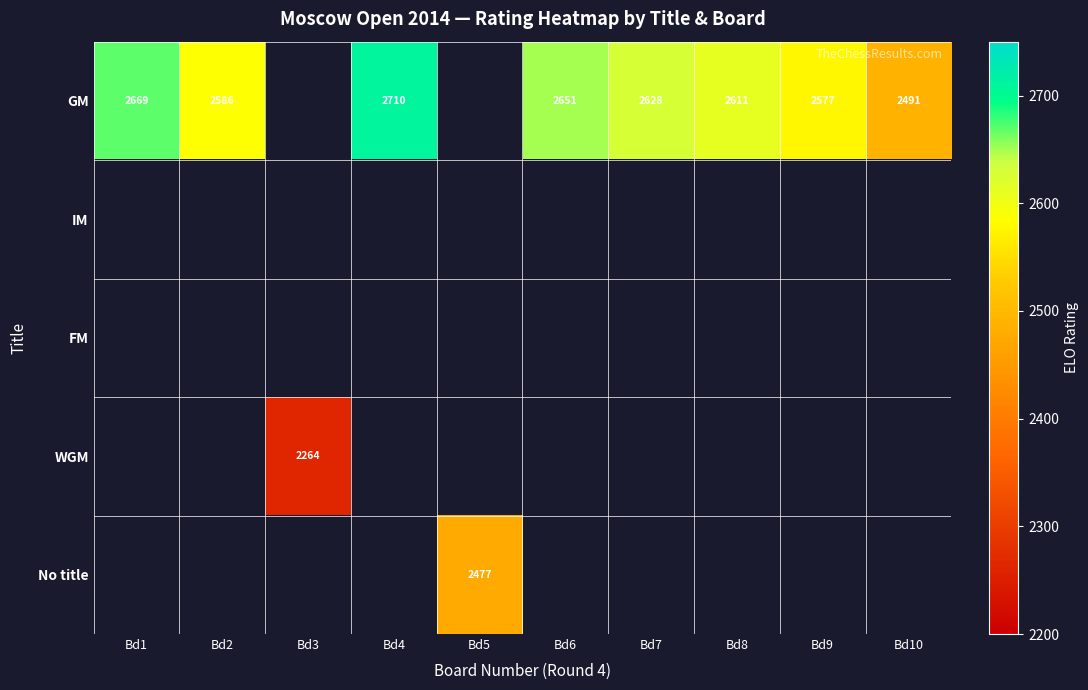

Is it true that GM equals 2669 at Bd1?

True